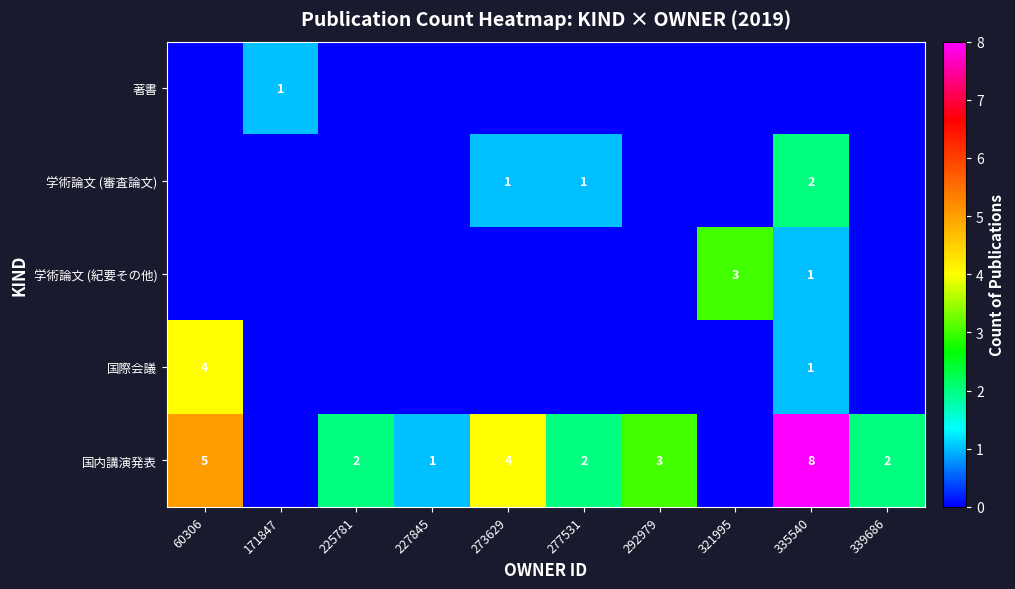

Which label corresponds to the largest value in the chart?

335540